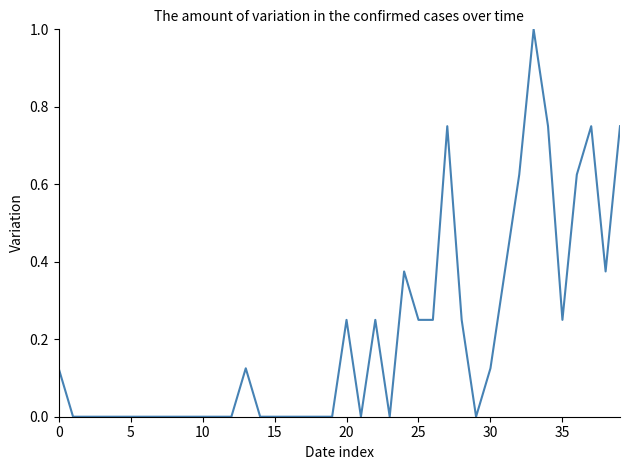

What is the maximum value shown in the chart?

1.0